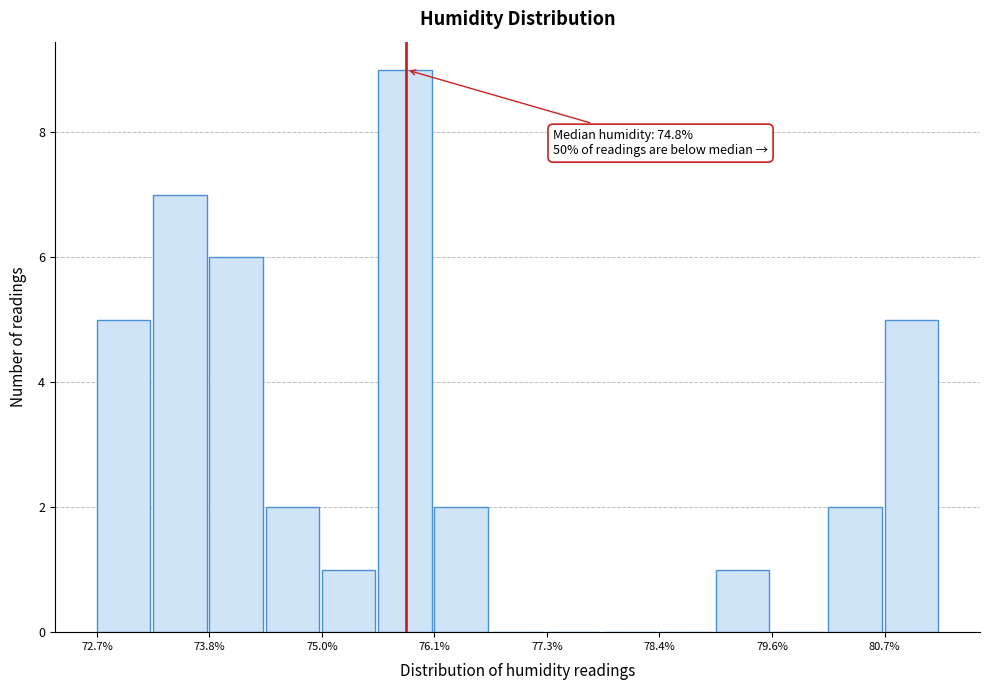

Around what value on the x-axis is the tallest bar? Give the approximate position of its centre, as read against the axis.

75.8